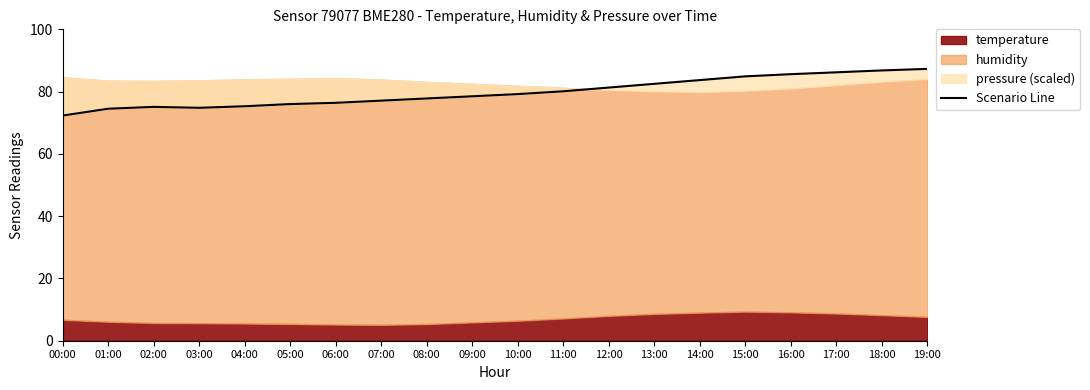

Approximately how many times larger is the value at 04:00 compared to 09:00?

1.0